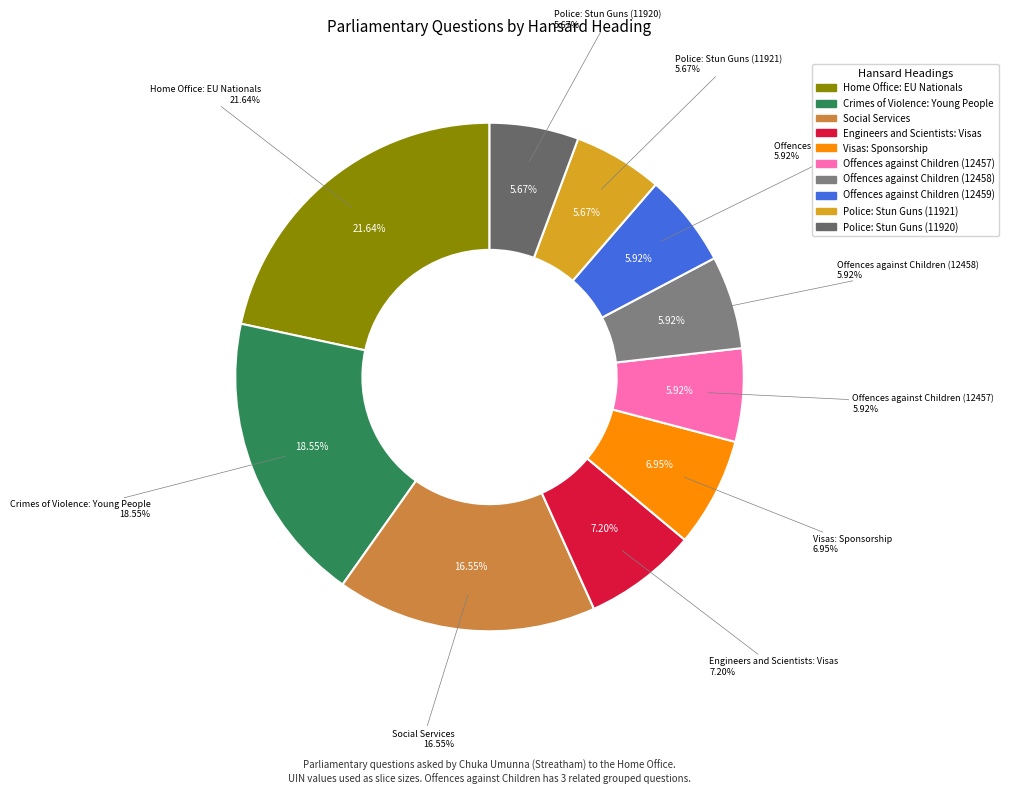

Approximately how many times larger is the value at Offences against Children (12458) compared to Visas: Sponsorship?

0.9